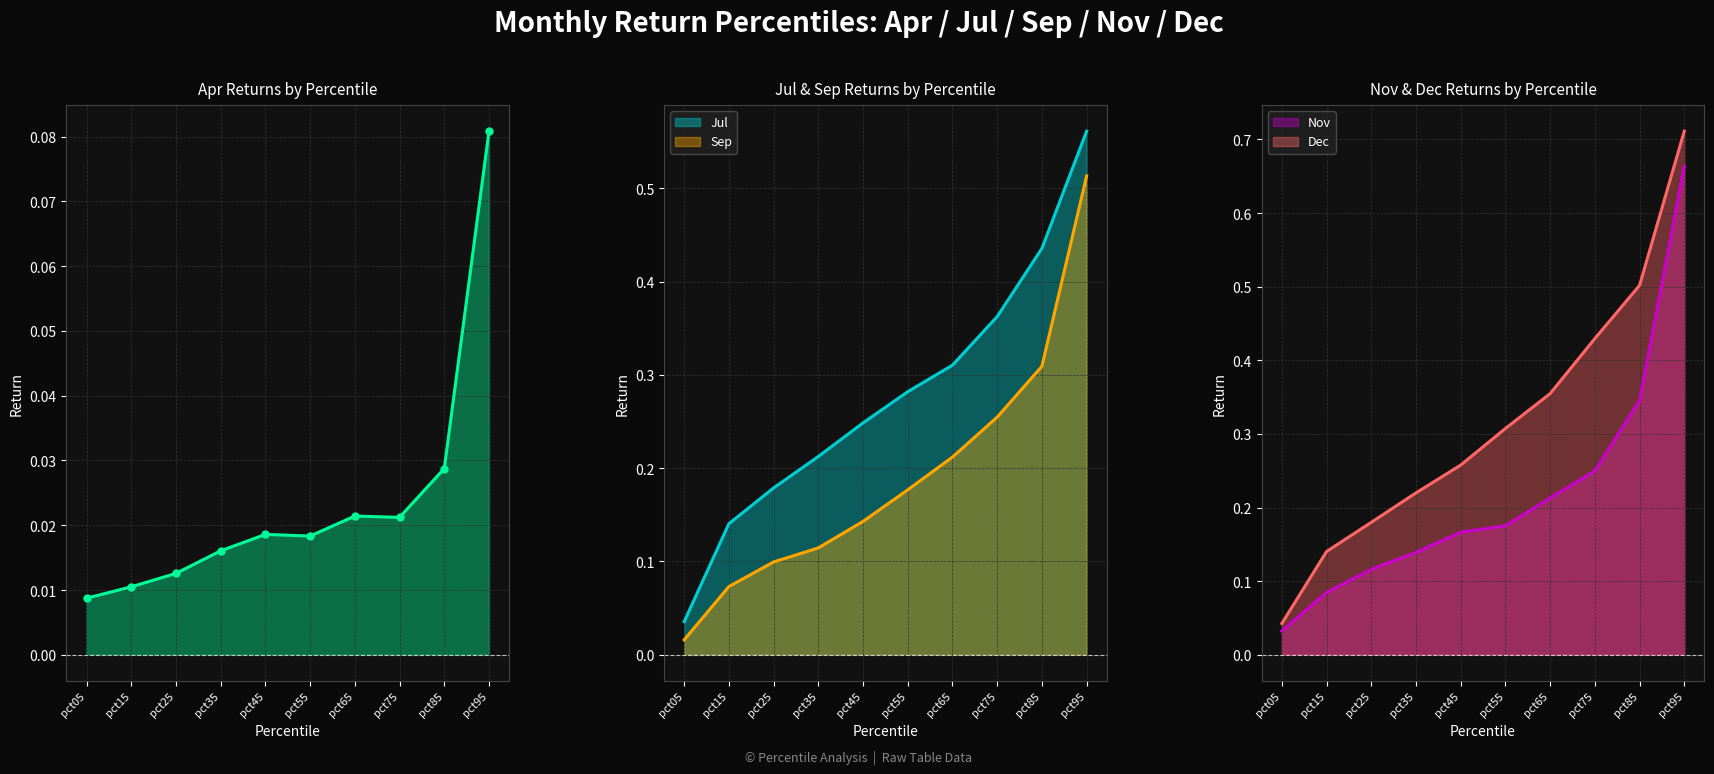

True or false: Nov has a value of 0.1 at pct65.

False